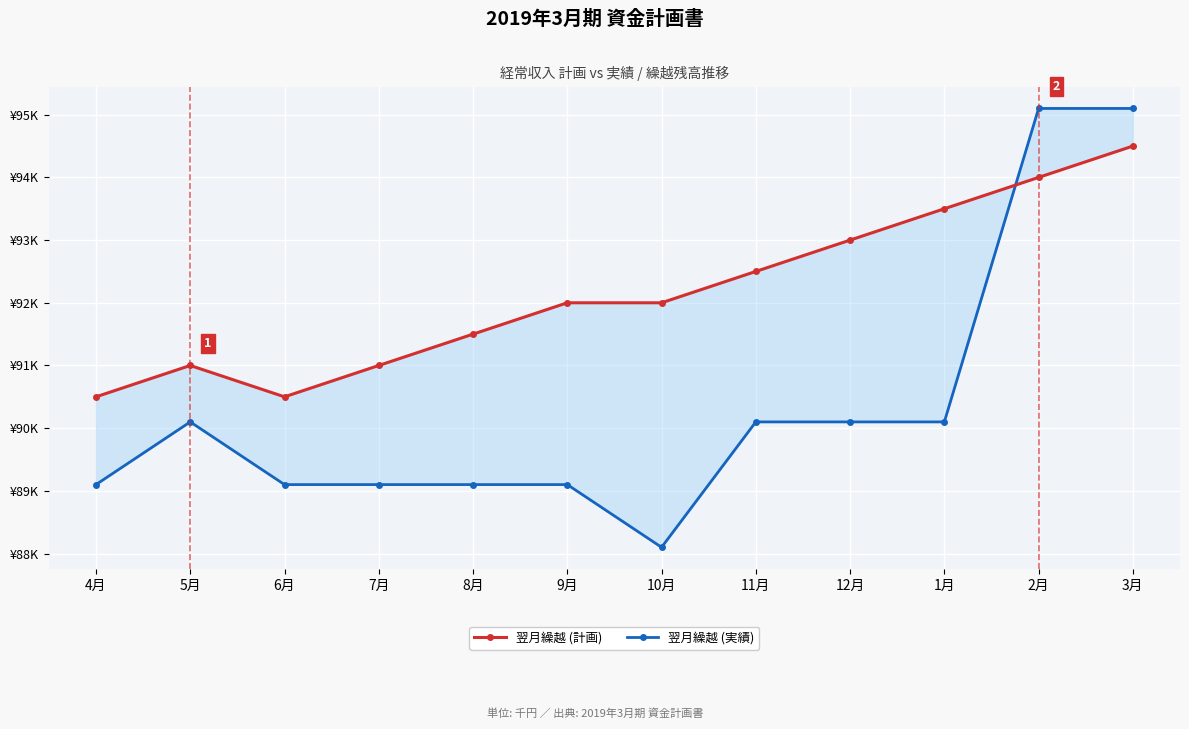

At which label is 翌月繰越 (実績) closest to 91600?

5月